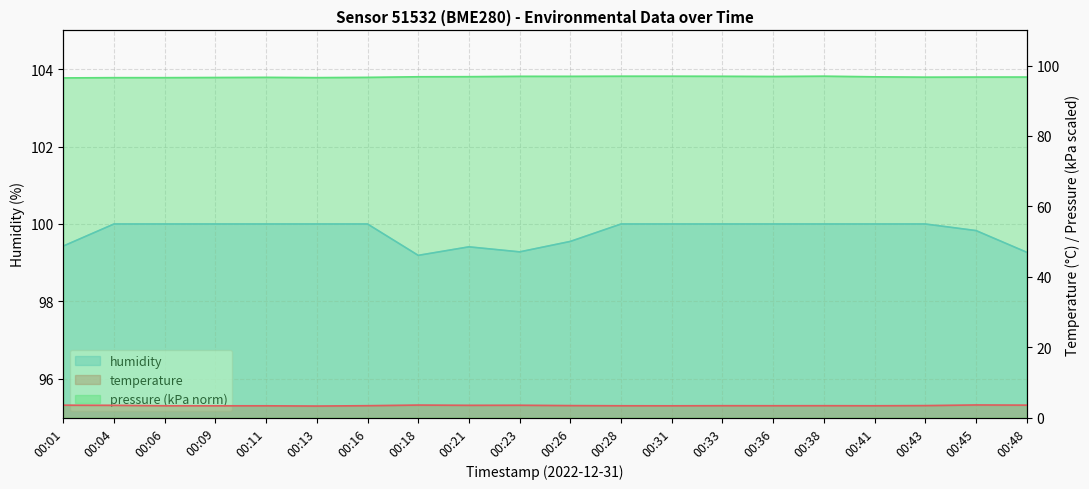

What is the spread (max minus min) of values at 00:23?

95.8